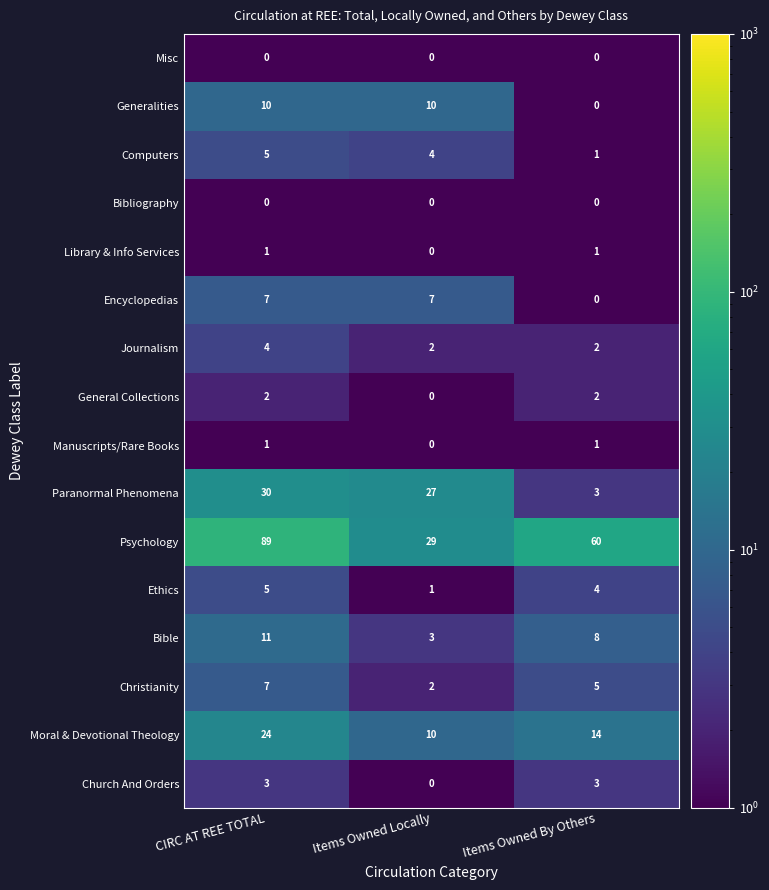

How many Bible values are between 3 and 11?

3